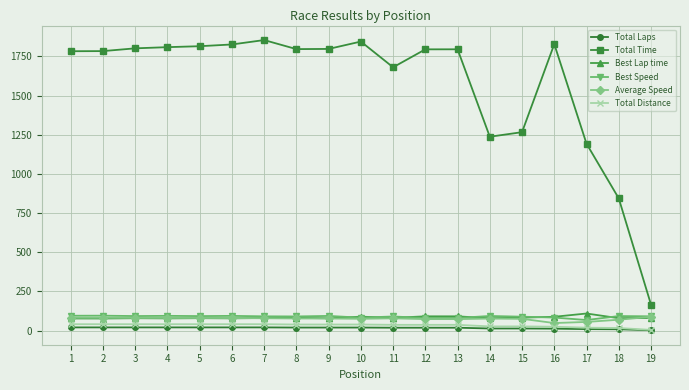

What is the average value of the Best Lap time series?

82.8